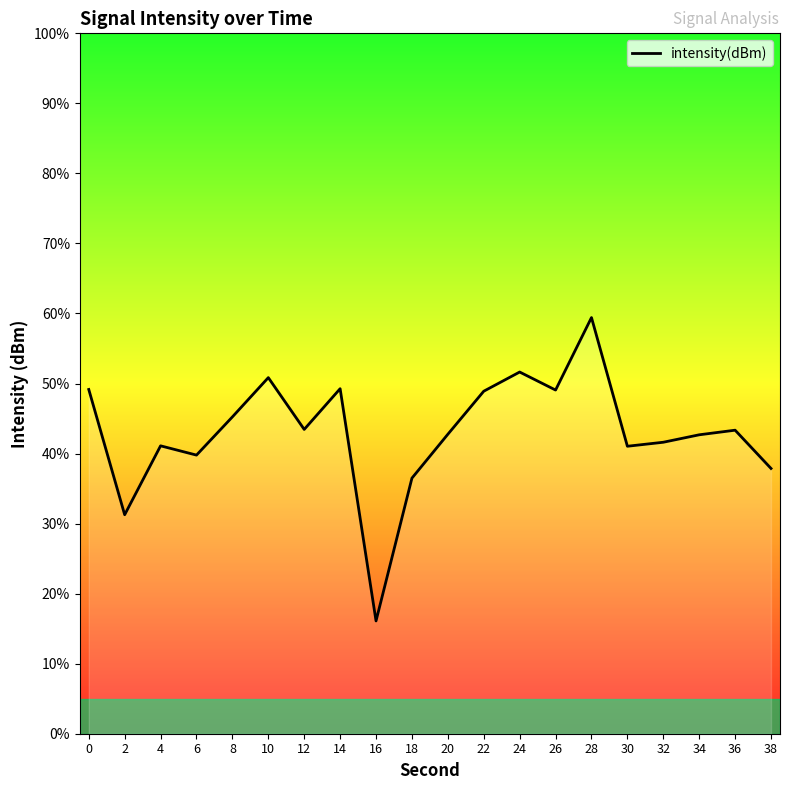

At which category does the data reach its first local valley?

2